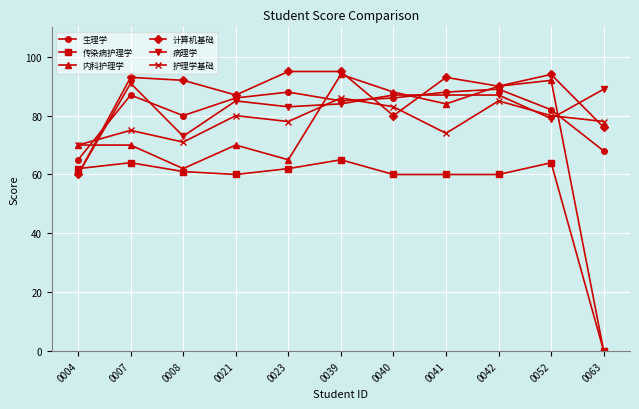

How many values in 内科护理学 are above zero?

10